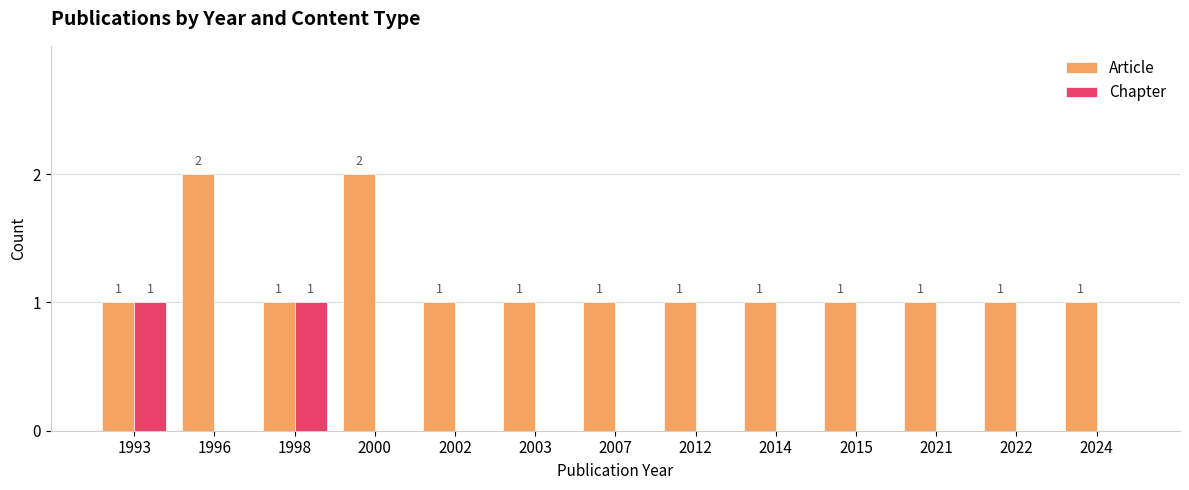

What is the greatest value displayed?

2